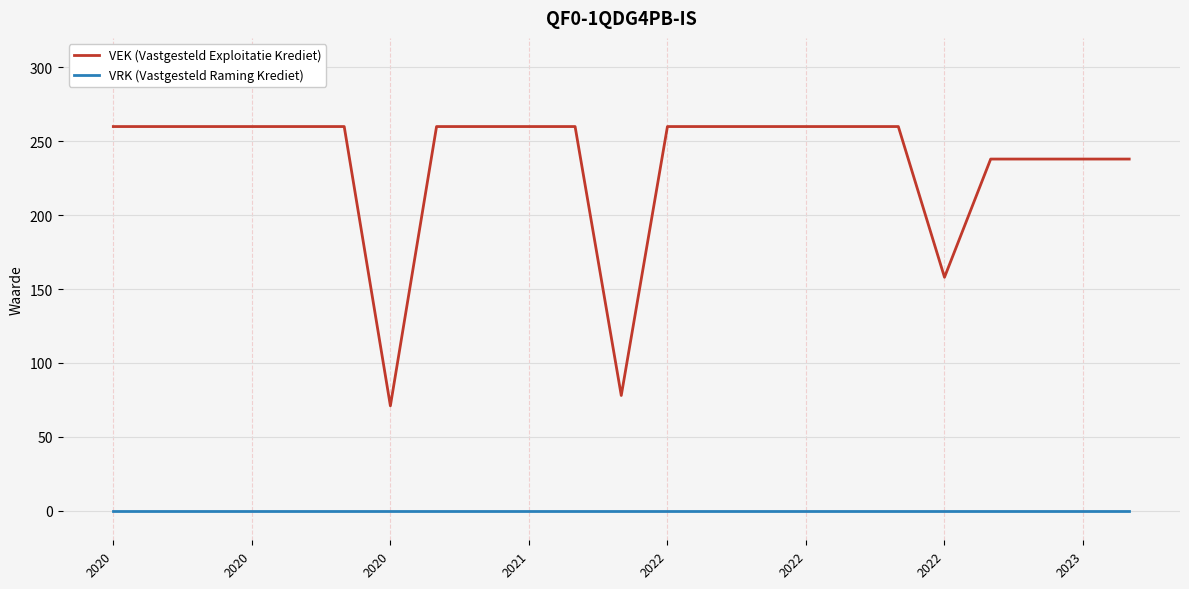

Which series has the largest total across all categories?

VEK (Vastgesteld Exploitatie Krediet)